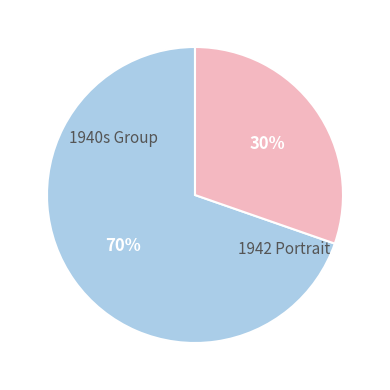

Does any single category account for the majority?

Yes